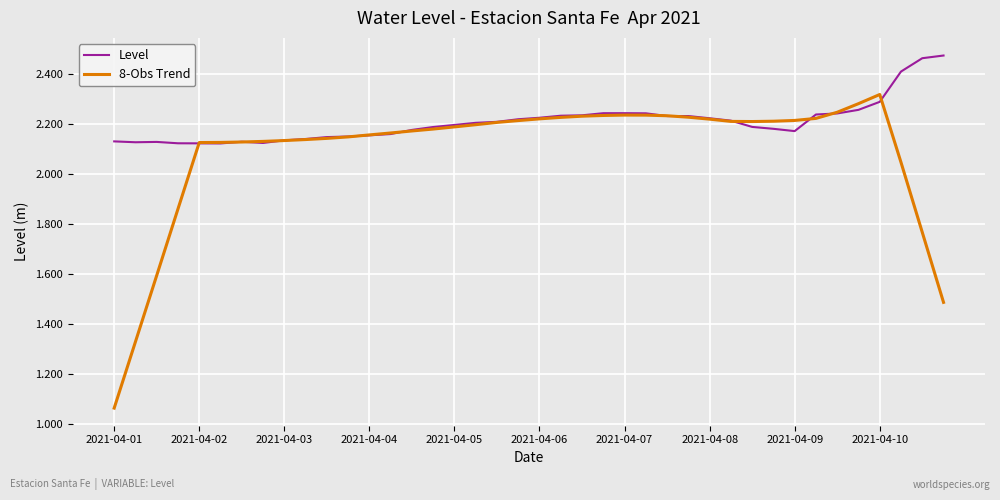

Which series has the widest spread of values?

8-Obs Trend